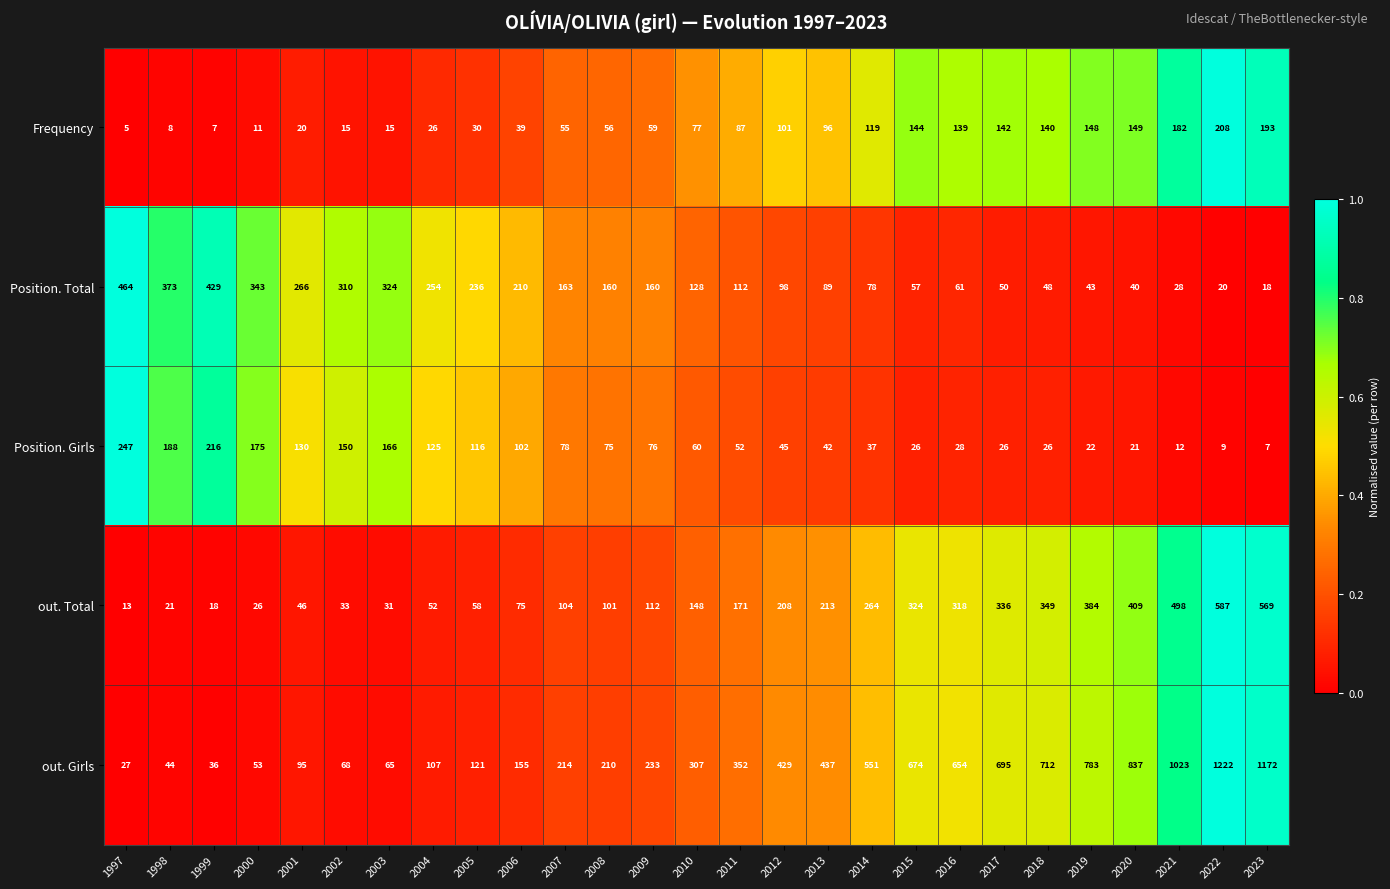

What is the difference between the maximum and minimum values in the out. Total series?

574